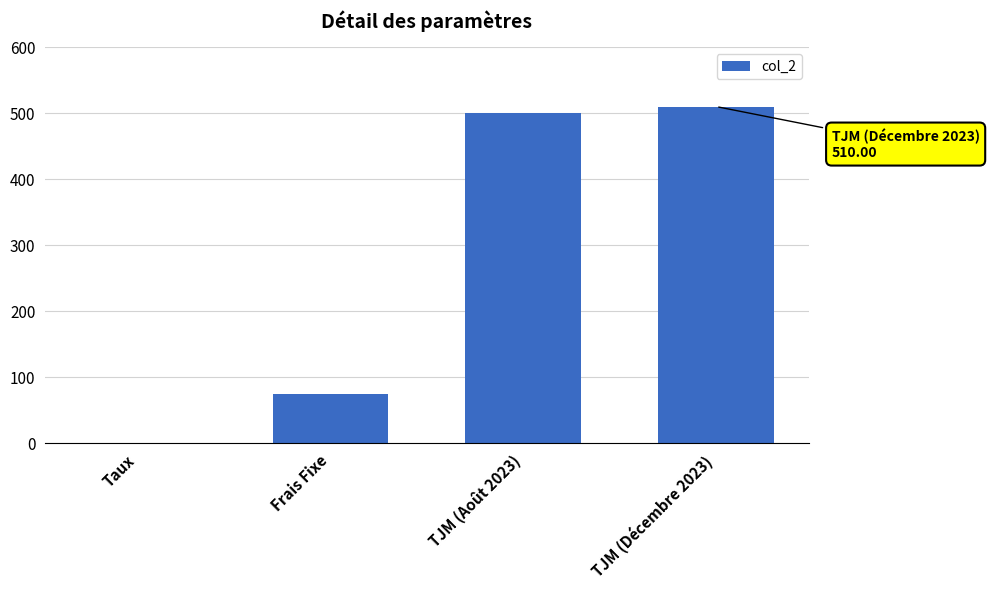

At which label is the value closest to 255?

Frais Fixe